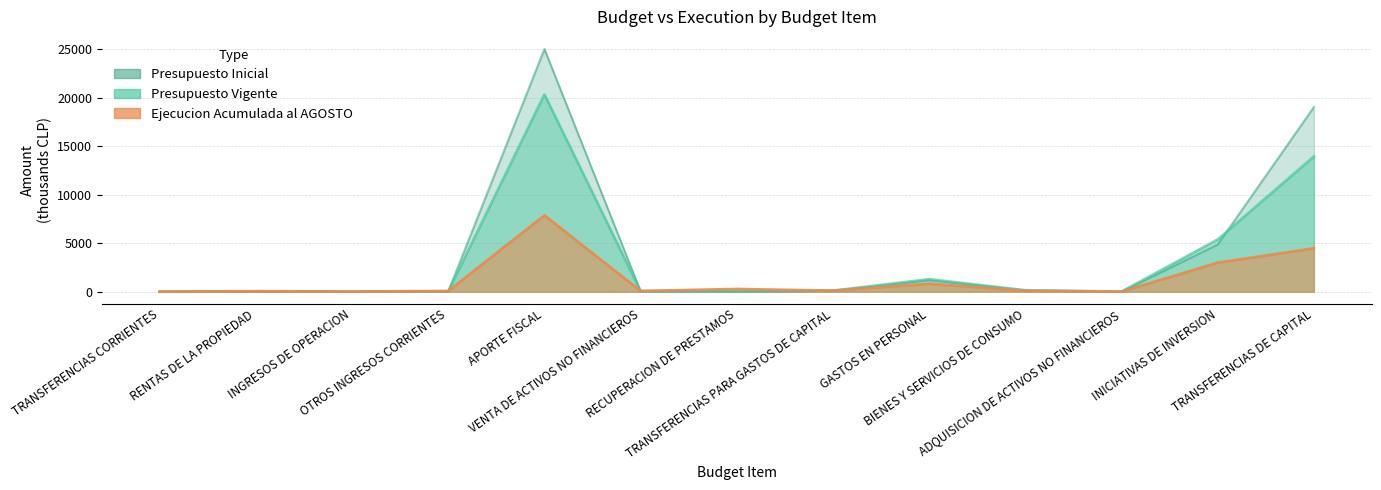

What is the difference between the Ejecucion Acumulada al AGOSTO values at APORTE FISCAL and VENTA DE ACTIVOS NO FINANCIEROS?

7786.1